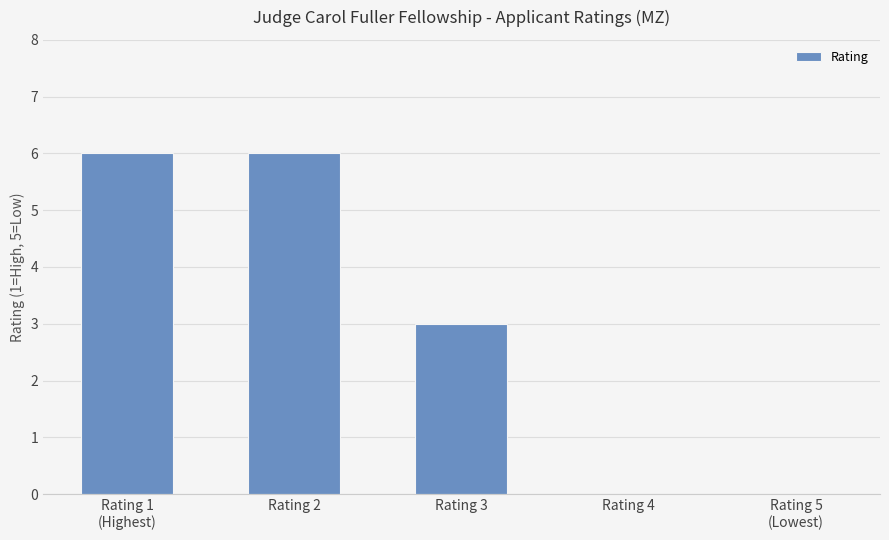

Reading right to left, what are all the values shown in this chart?

Rating 5
(Lowest)=0	Rating 4=0	Rating 3=3	Rating 2=6	Rating 1
(Highest)=6